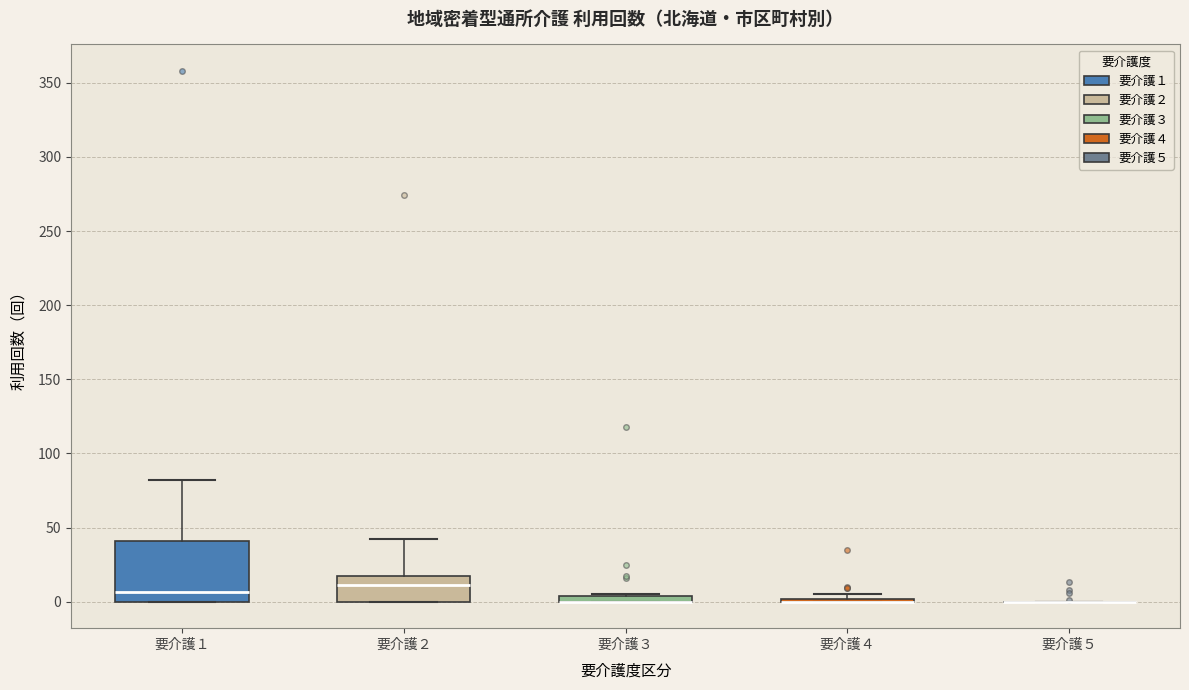

Comparing the boxes themselves (not the whiskers), which one is the tallest?

要介護１